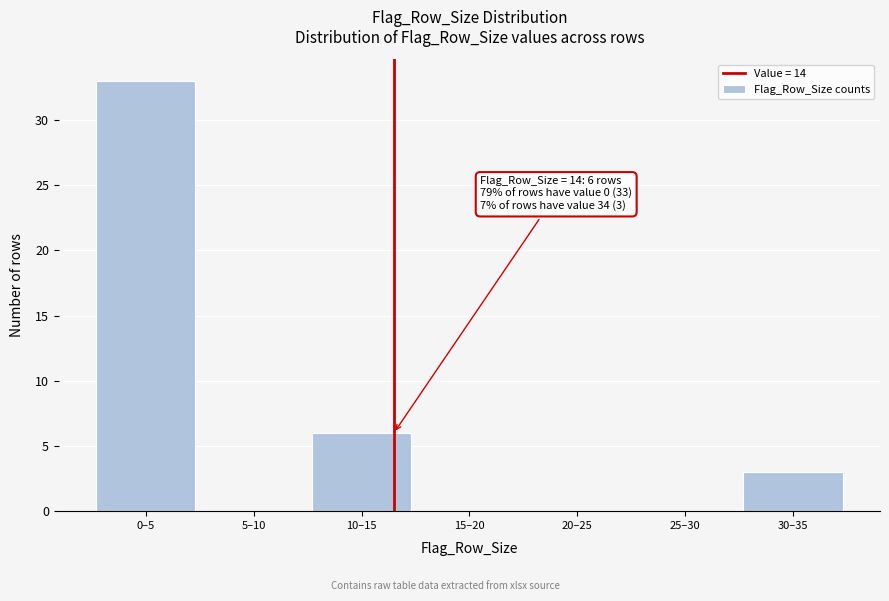

Reading left to right, transcribe all the data shown in this chart.

0–5=33	5–10=0	10–15=6	15–20=0	20–25=0	25–30=0	30–35=3